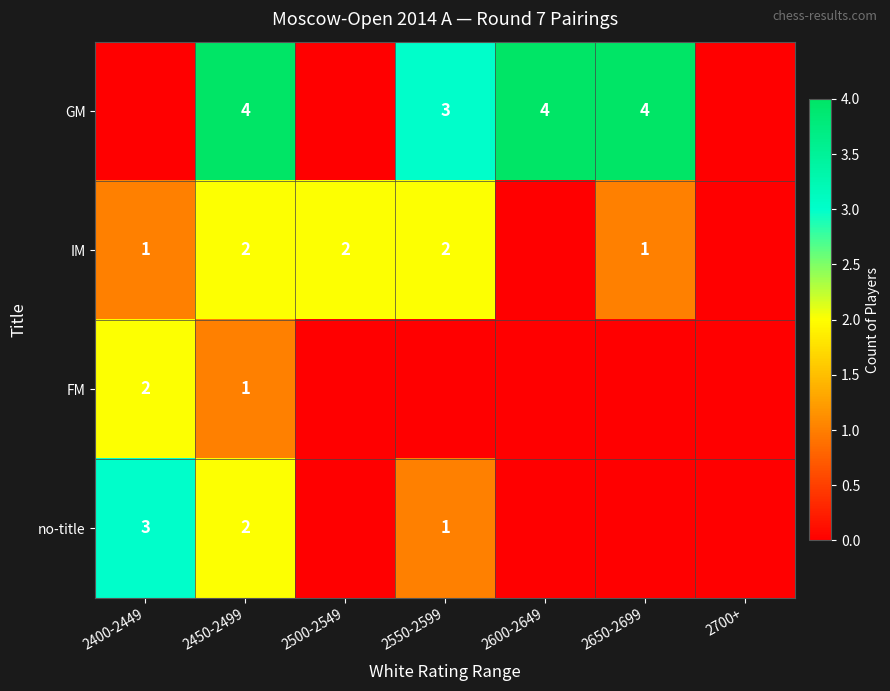

True or false: no-title has a value of 4 at 2400-2449.

False